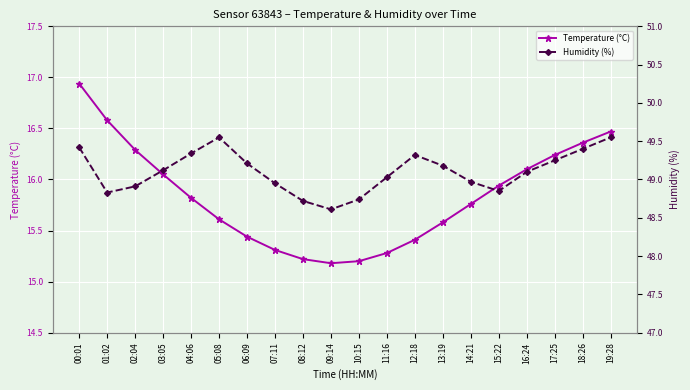

What is the label of the 17th point from the right?

03:05